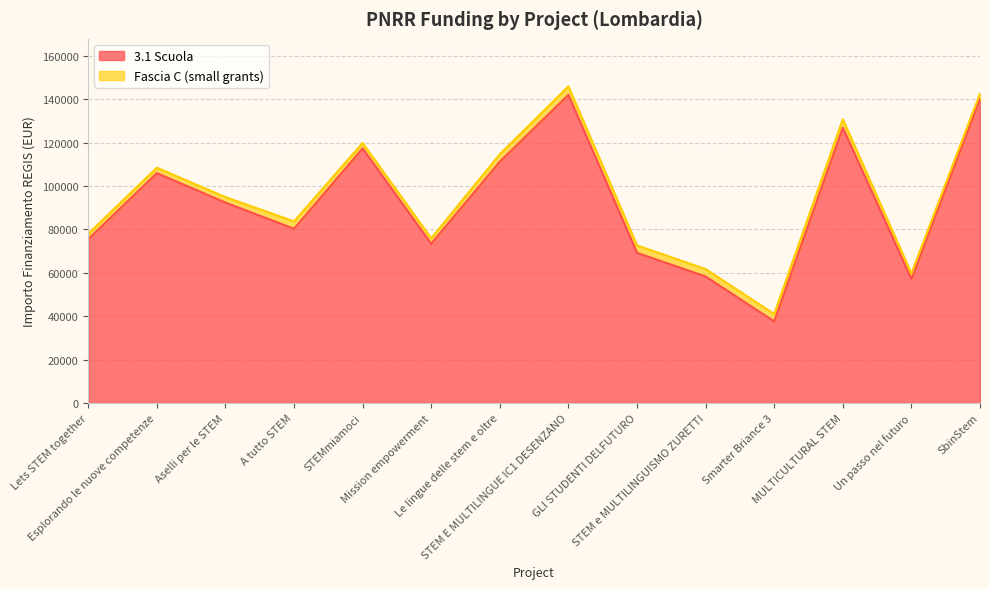

Reading left to right, list all the values displayed in this chart.

75442.6	105915.0	92341.9	80270.1	117311.1	73375.7	111198.7	142004.3	69180.1	58273.5	37577.6	126823.9	57143.9	140087.5